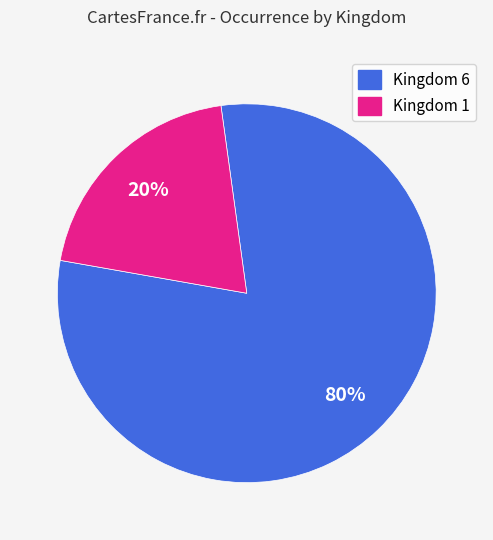

To the nearest percent, what is the difference between the largest and smallest slice percentages?

60%